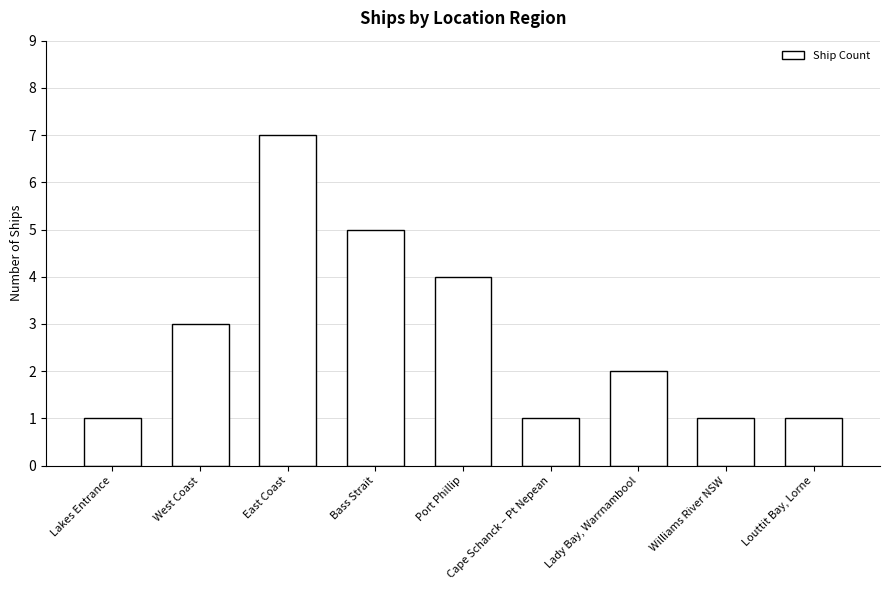

What is the greatest value displayed?

7